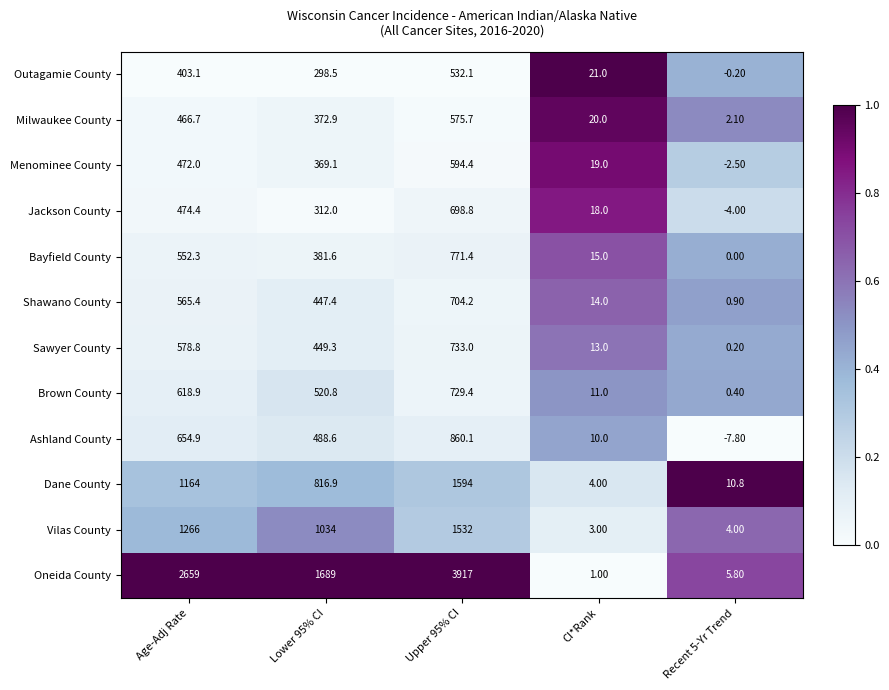

Between Upper 95% CI and CI*Rank, which series saw the biggest shift?

Oneida County